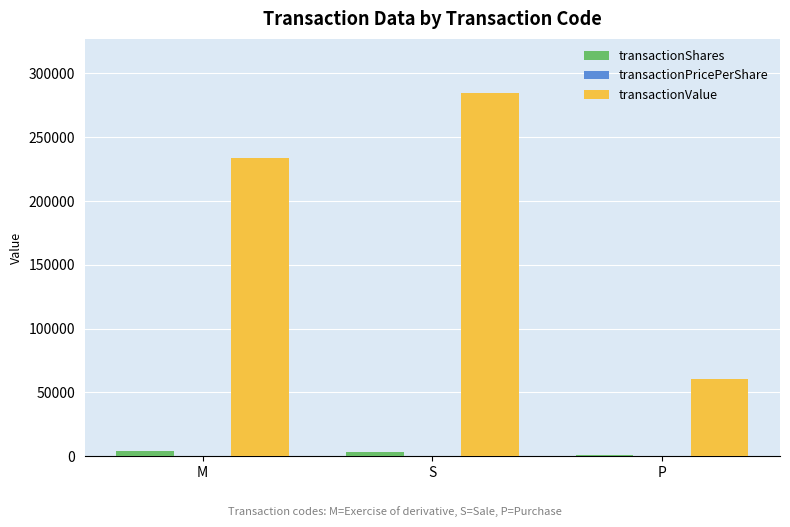

What is the total value across all series at S?

287658.0